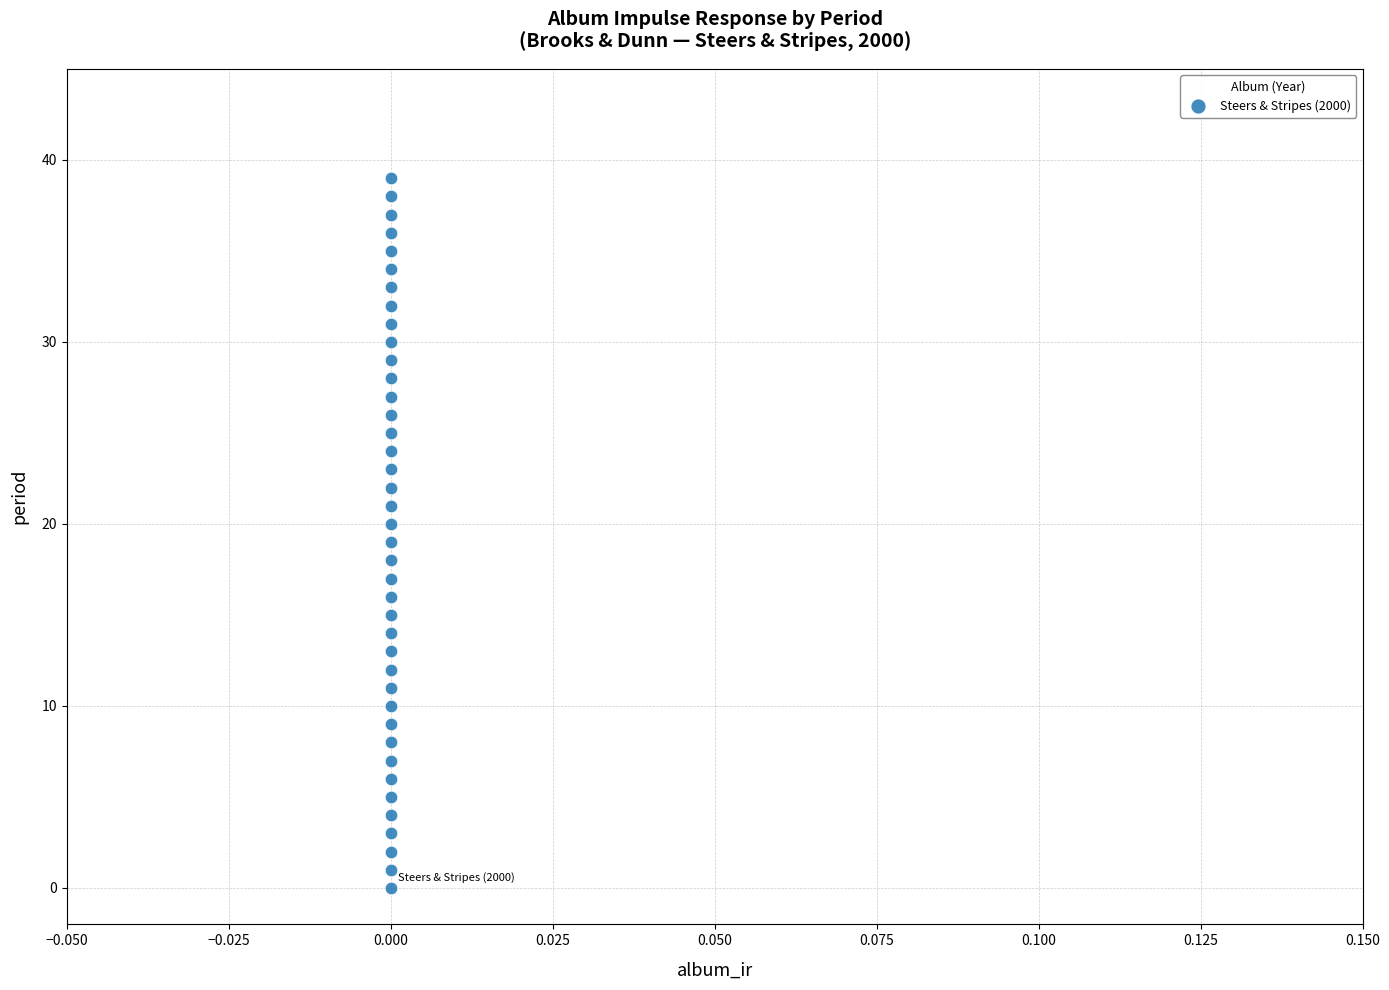

What is the range of Y values (max minus min)?

39